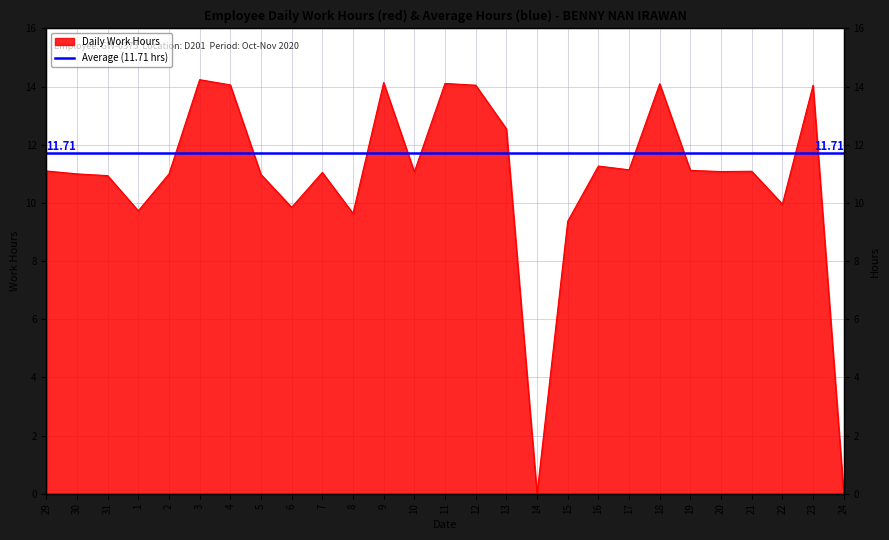

Is it true that the value at 10 is 11.1?

True